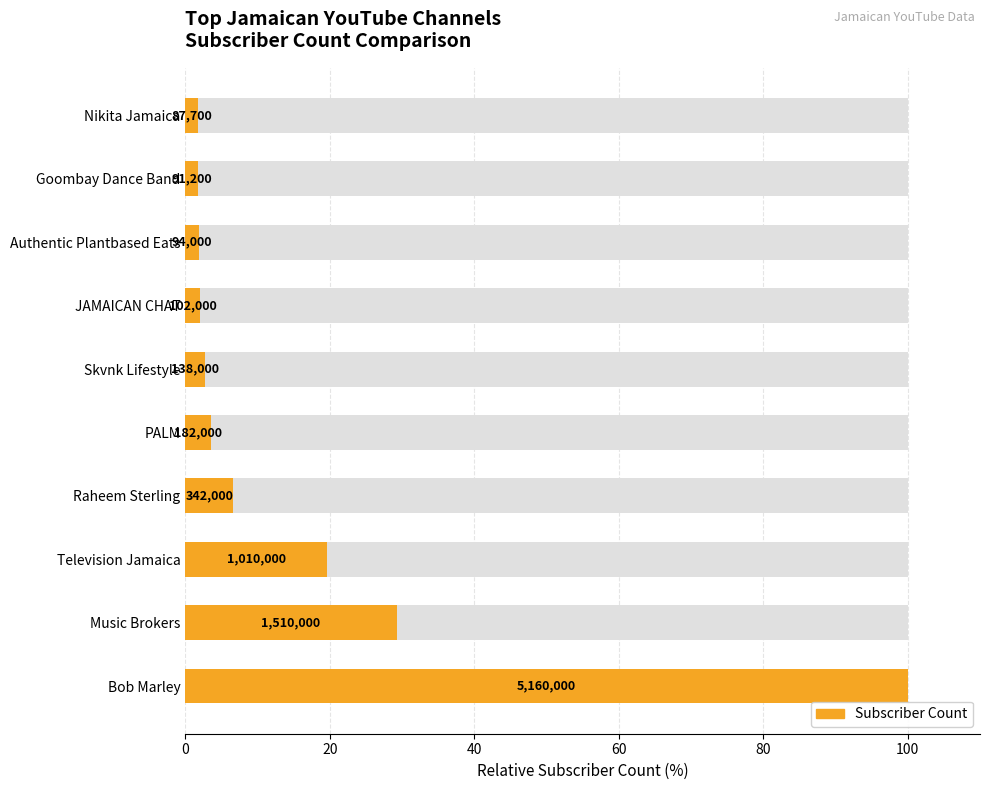

What is the sum of all values?

168.9